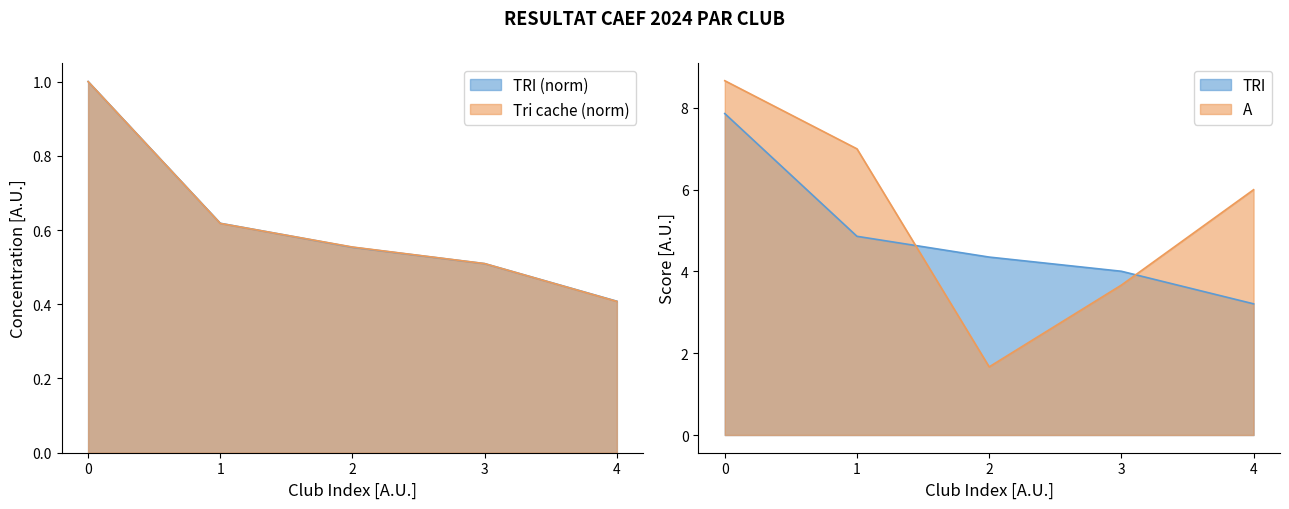

How many distinct data groups are displayed?

3